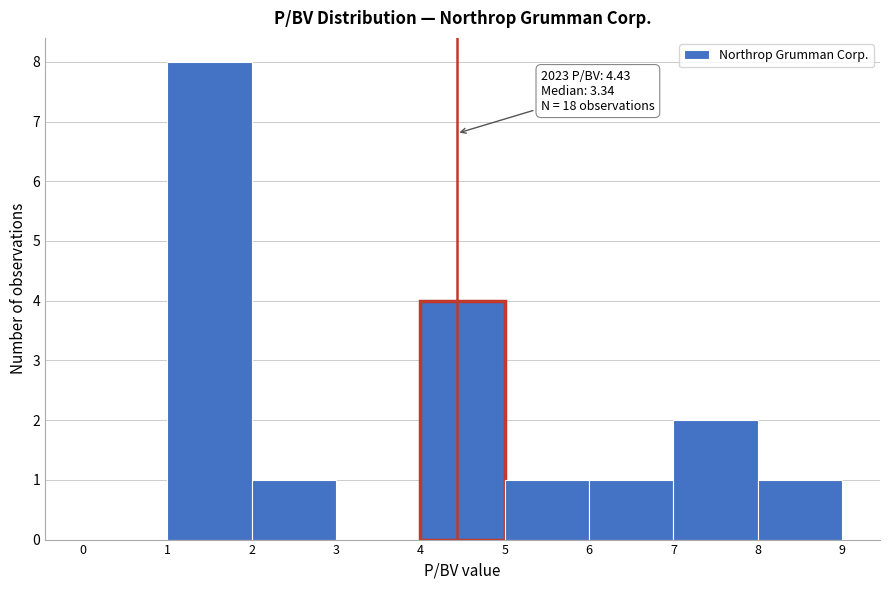

Which range on the x-axis has the tallest bar?

1 to 2